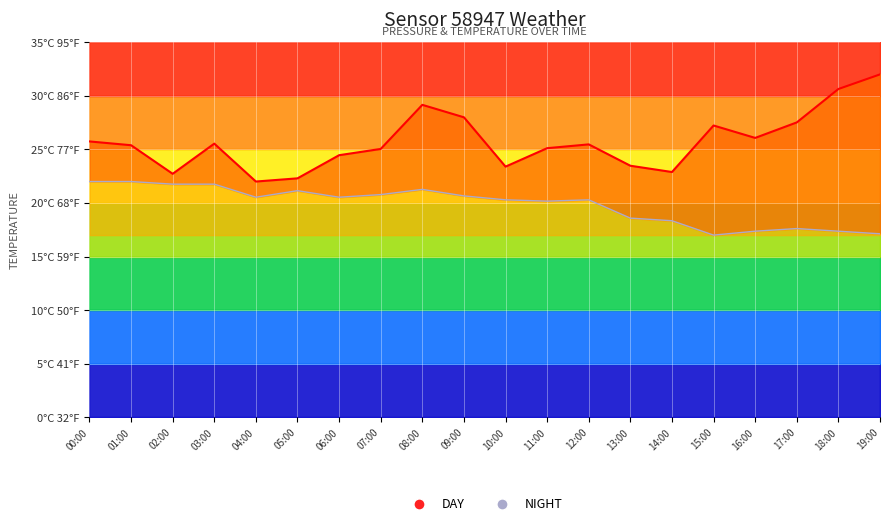

Reading left to right, extract all data points from this chart.

DAY: 25.7	25.4	22.7	25.5	22.0	22.3	24.5	25.0	29.2	28.0	23.4	25.1	25.5	23.5	22.9	27.2	26.1	27.5	30.6	32.0
NIGHT: 22.0	22.0	21.8	21.8	20.5	21.1	20.5	20.8	21.3	20.7	20.3	20.2	20.3	18.6	18.3	17.0	17.4	17.6	17.4	17.1